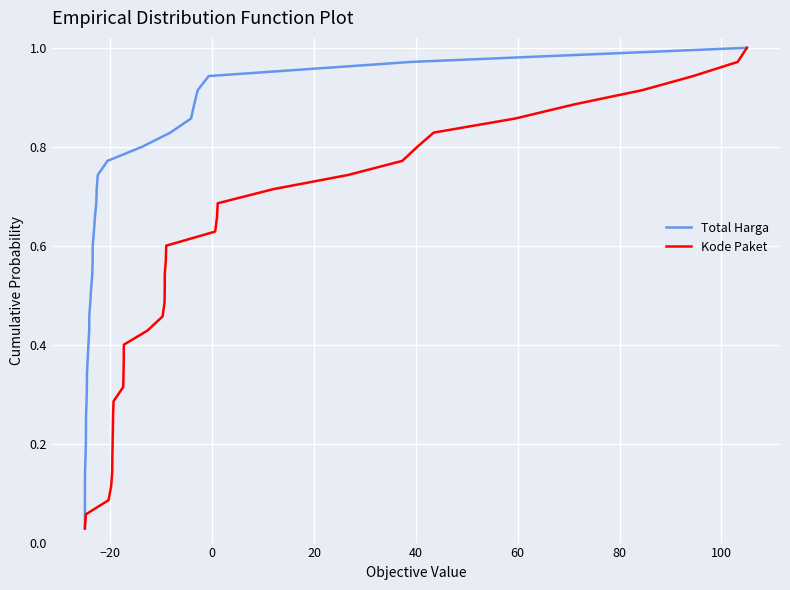

True or false: Total Harga and Kode Paket intersect in this chart.

False